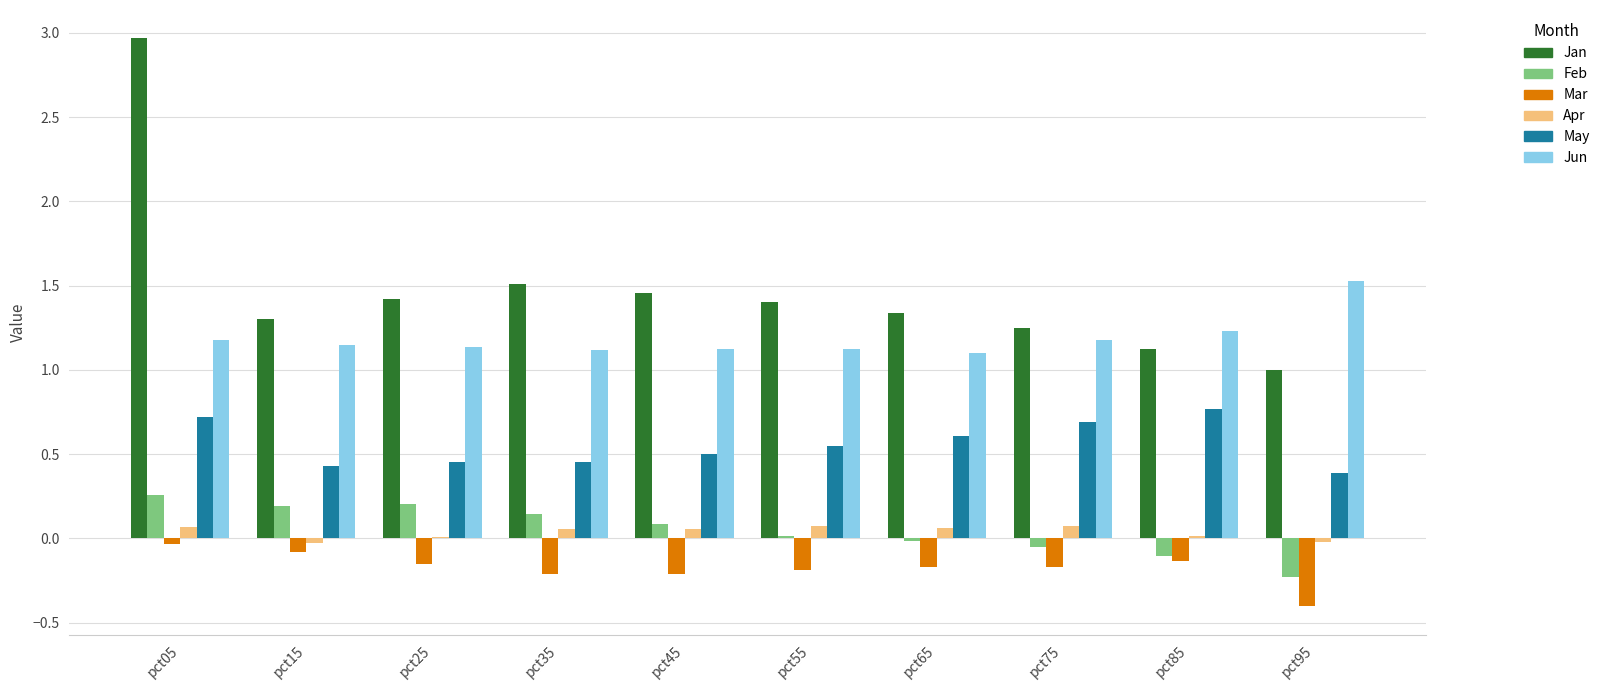

True or false: Apr has a value of 0.1 at pct05.

True